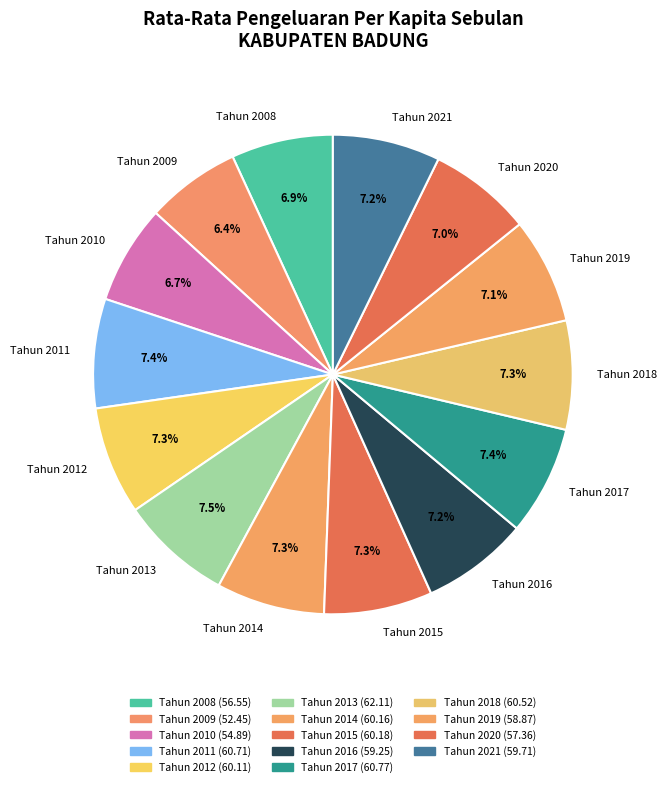

Is there a majority slice in this chart?

No